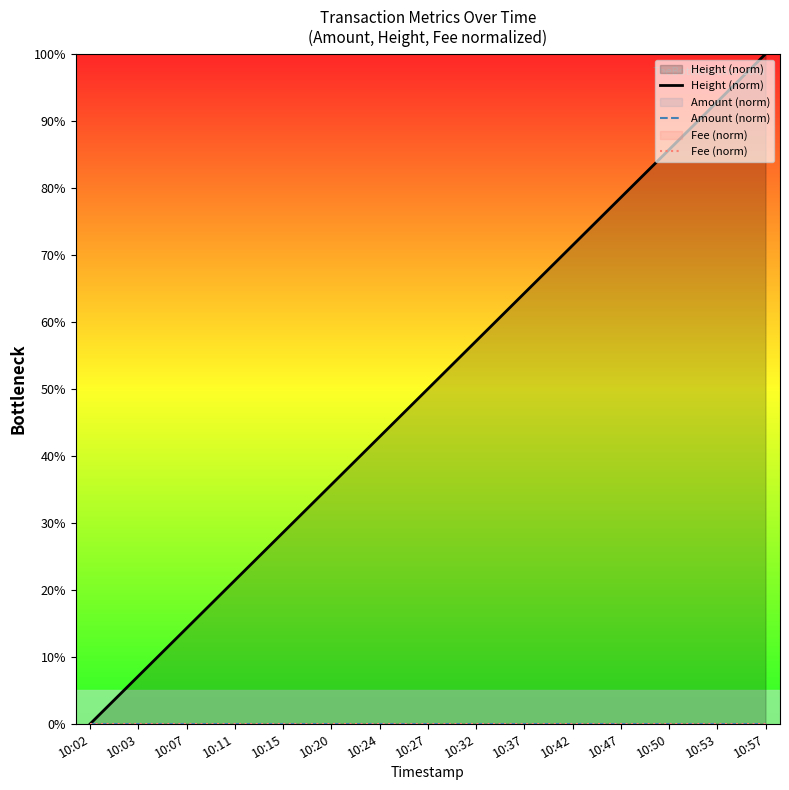

Where does the Height (norm) series first go above 50?

10:32